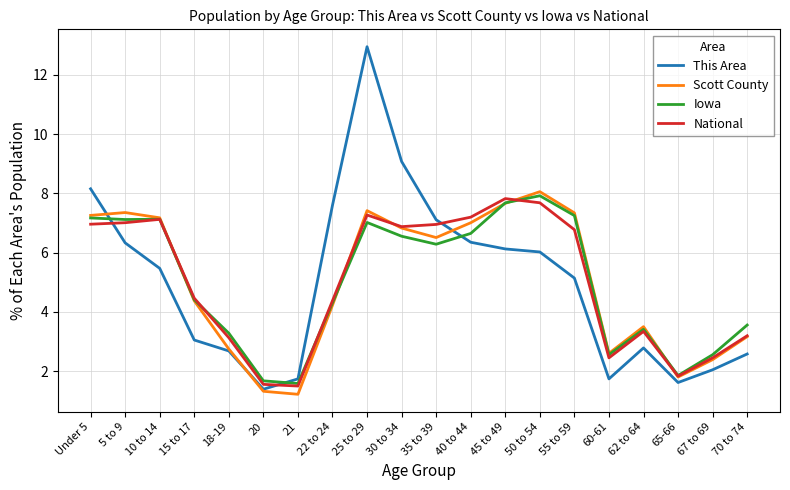

Read the This Area value at 21.

1.7